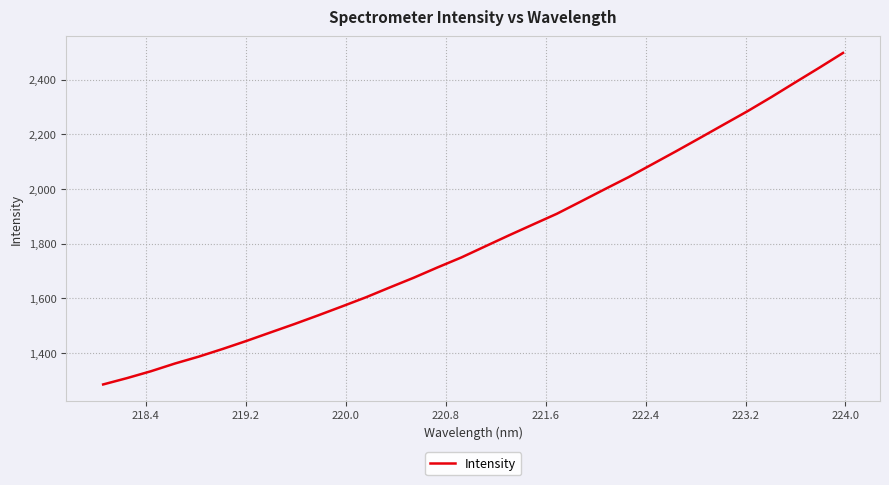

What is the difference between the maximum and minimum values?

1212.5